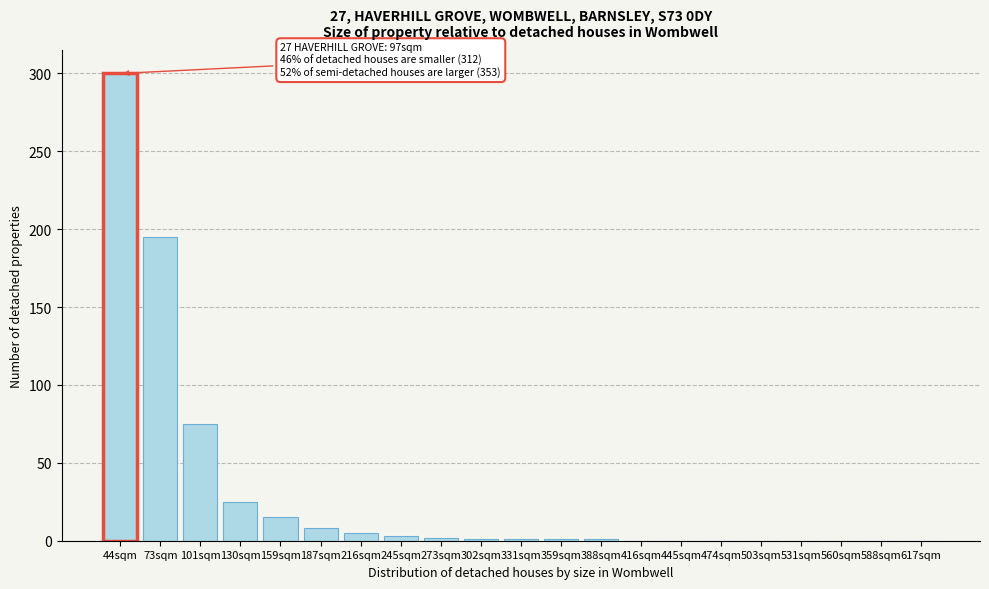

At which category does the chart reach its peak across all series?

44sqm